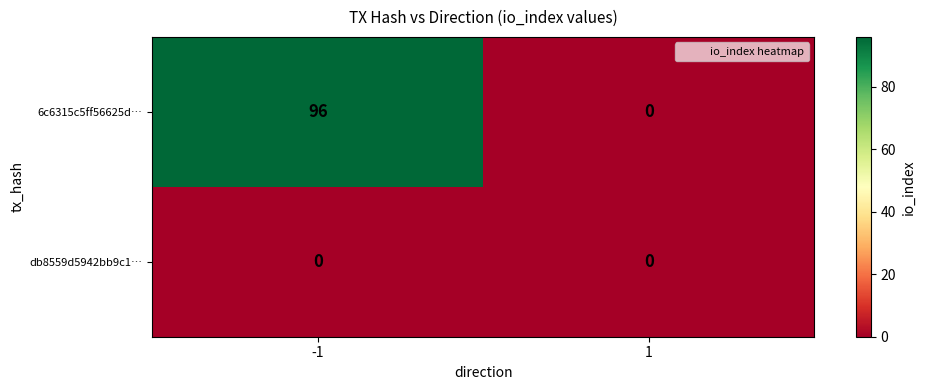

What is the sum of the 6c6315c5ff56625d… values at -1 and 1?

96